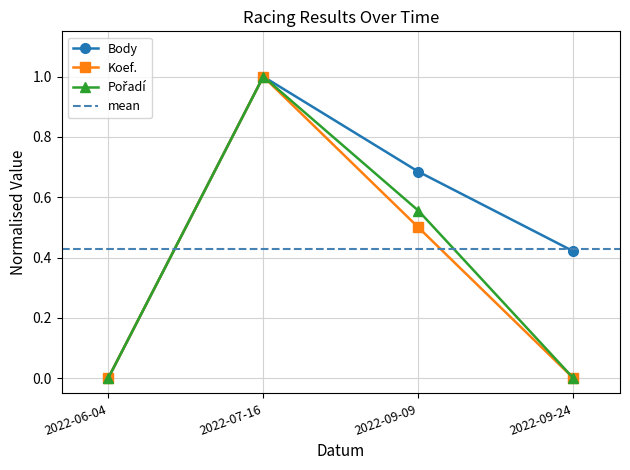

Which series has the widest spread of values?

Body